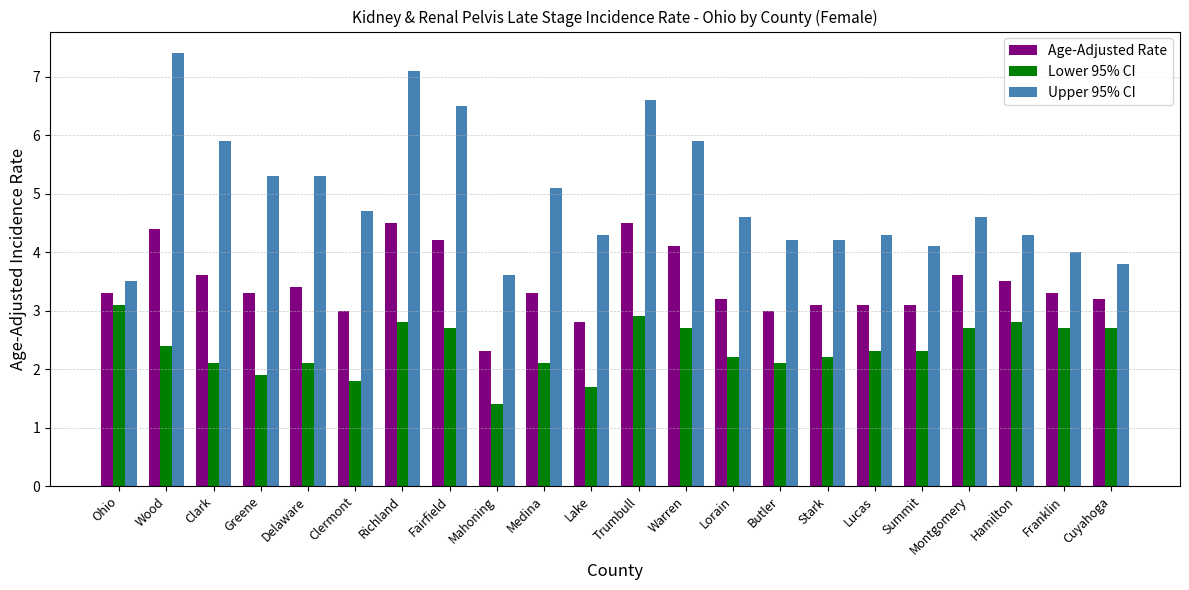

Which series has the largest total across all categories?

Upper 95% CI